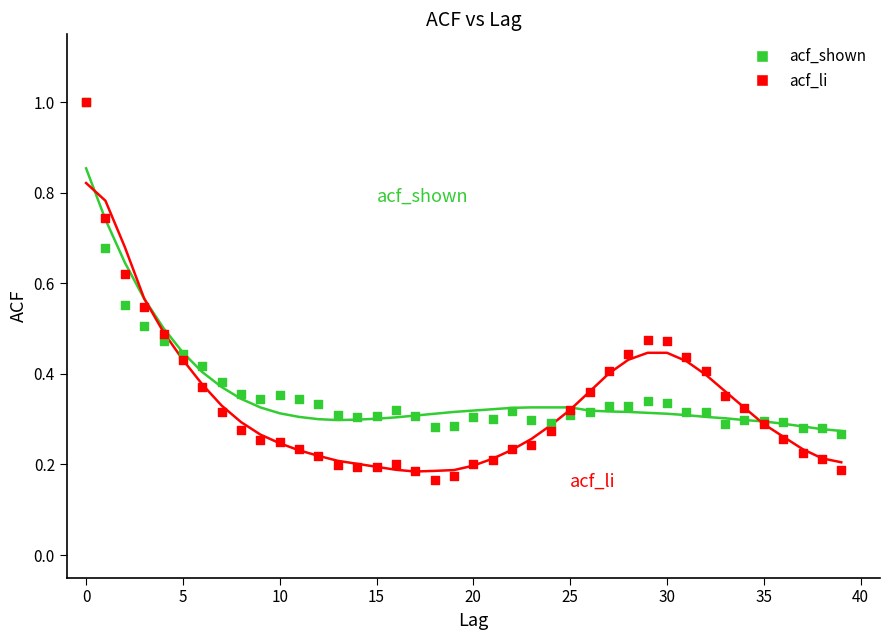

Which series has the largest Y range (max minus min)?

acf_li